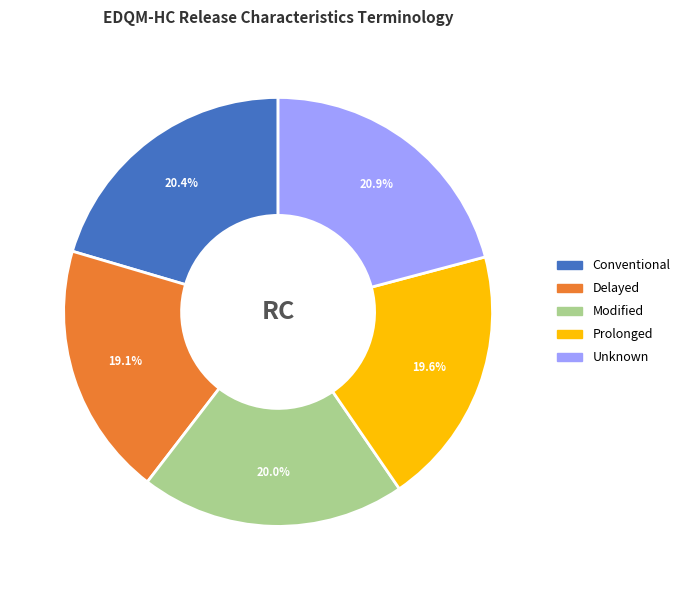

What percentage is the Unknown slice, to the nearest percent?

21%